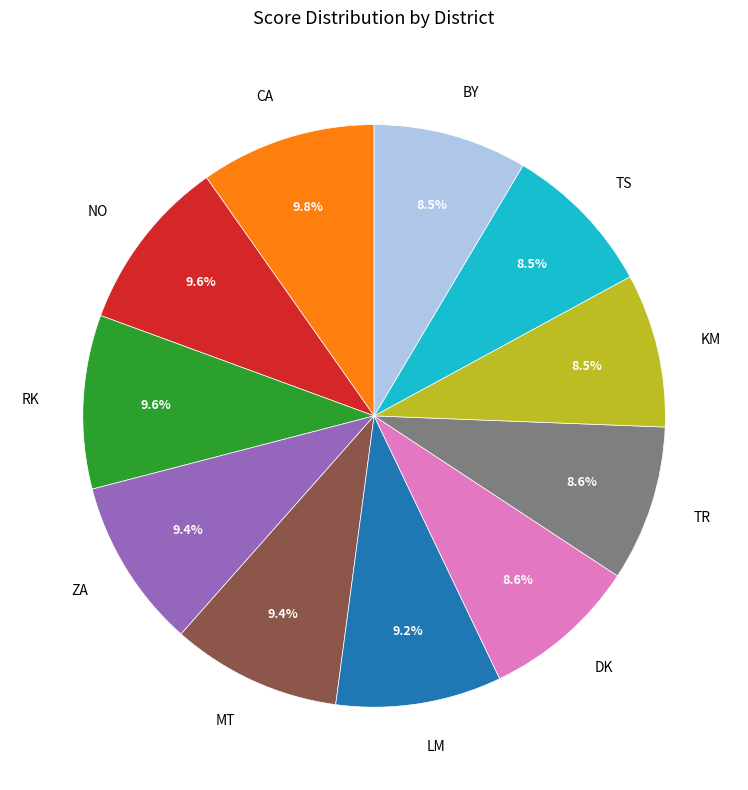

How many slices are in this pie chart?

11